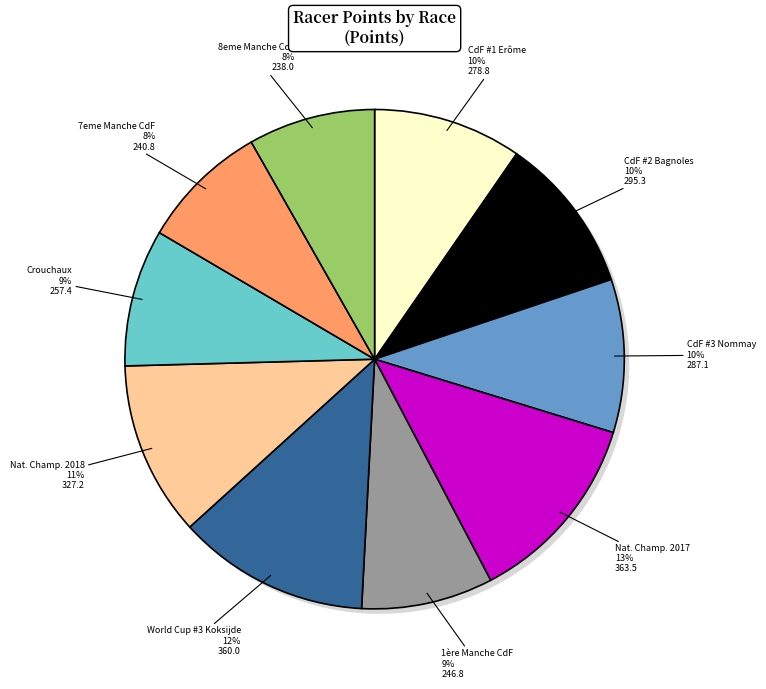

Count the number of slices in the pie.

10